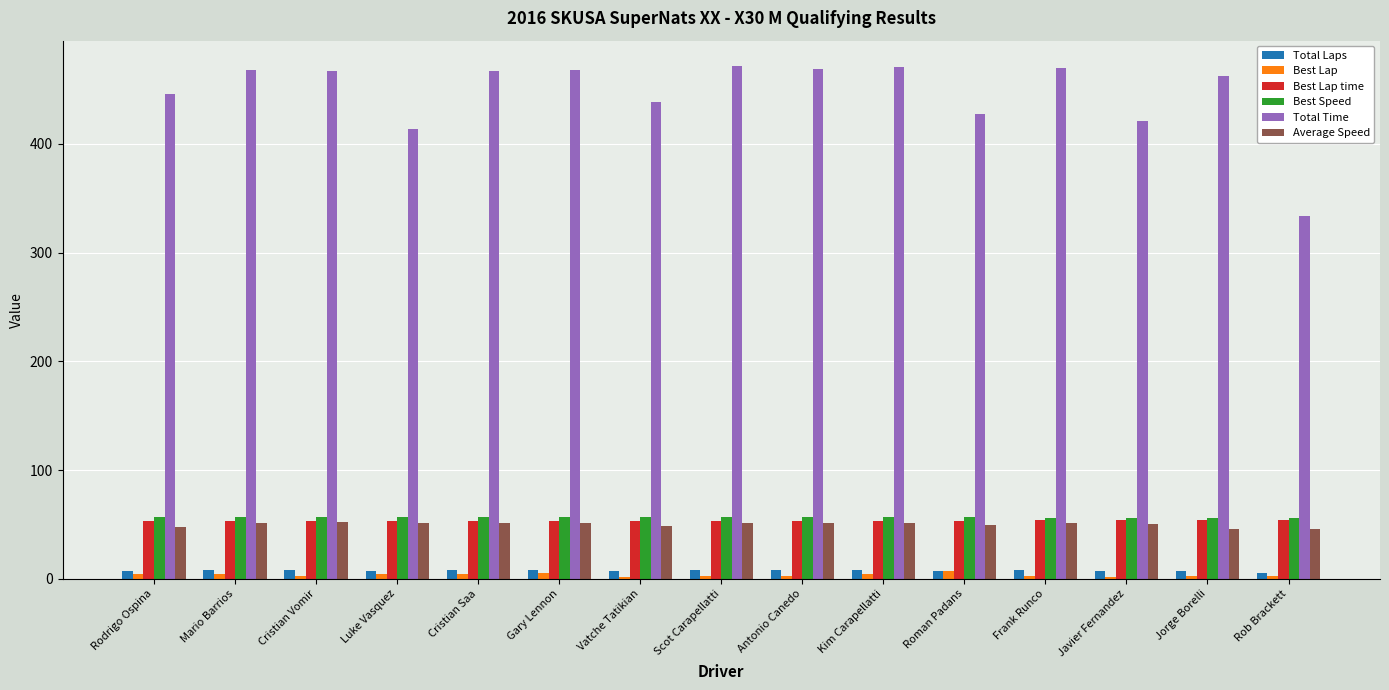

How many distinct data groups are displayed?

6